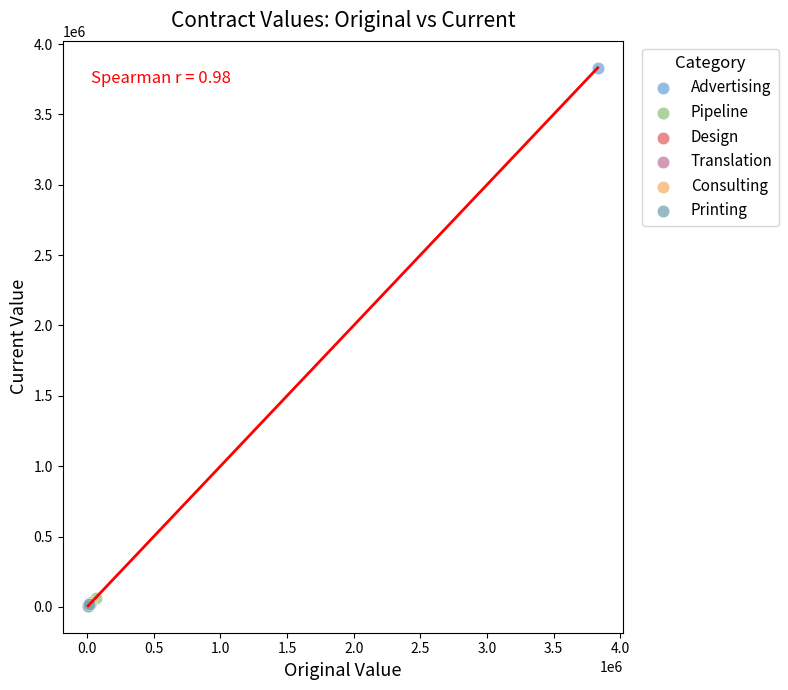

What are all the series names shown in the legend?

Advertising, Pipeline, Design, Translation, Consulting, Printing